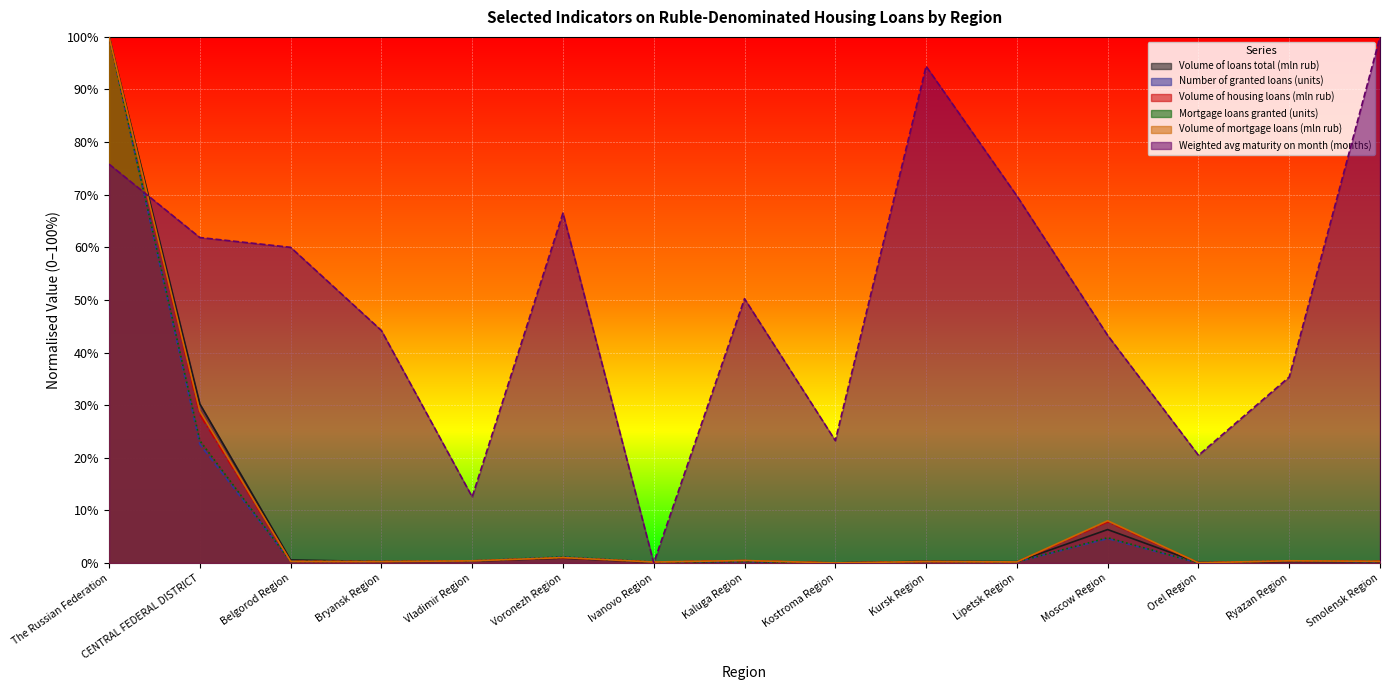

Which label corresponds to the largest value in the chart?

The Russian Federation